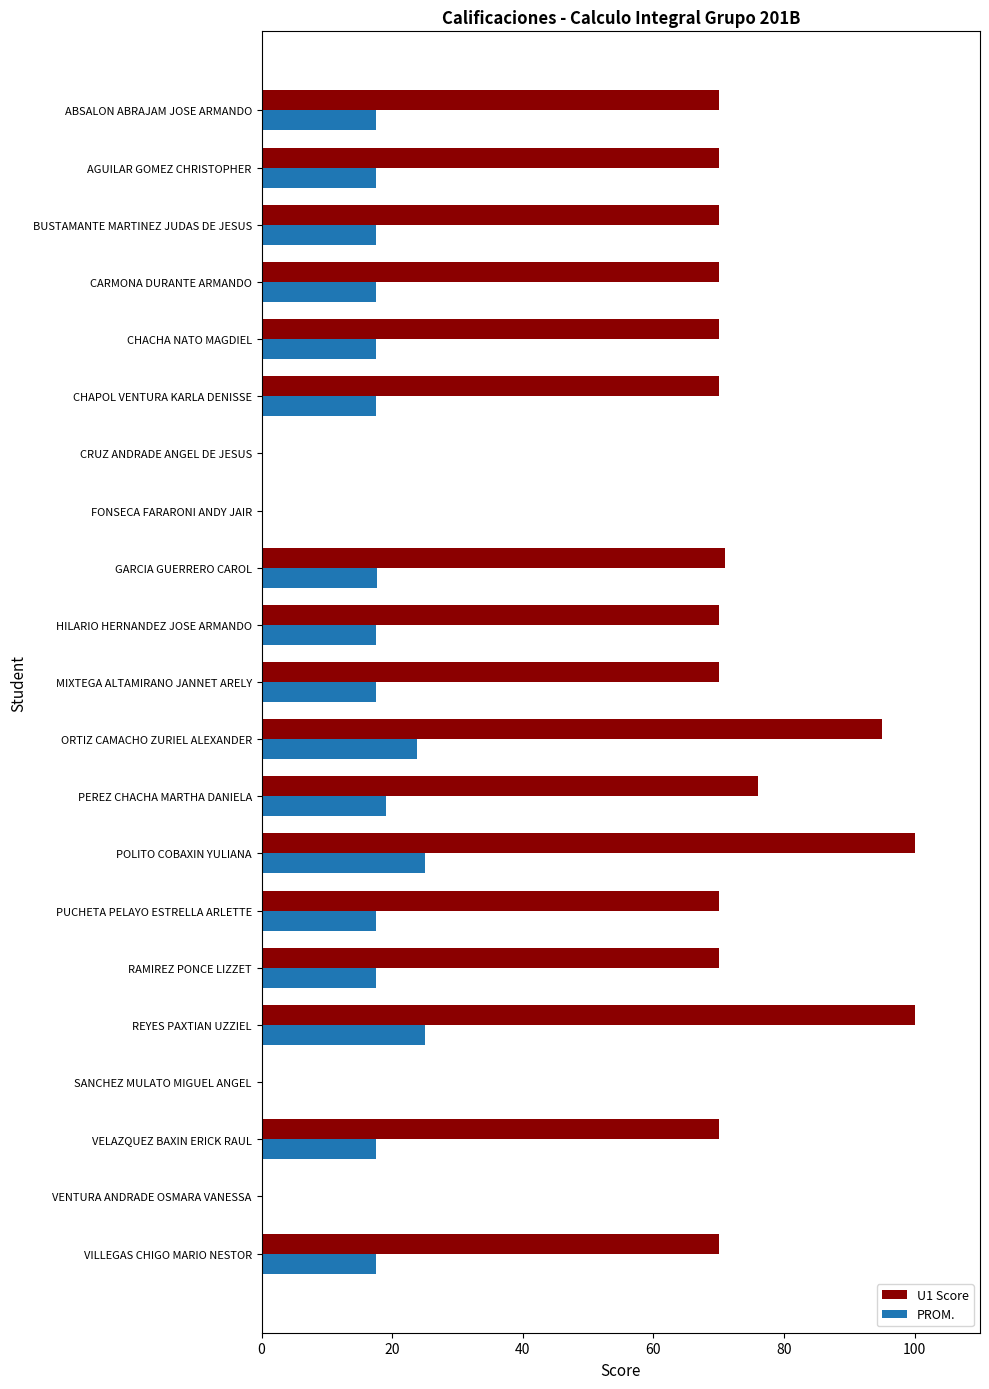

Which series changed the most between ABSALON ABRAJAM JOSE ARMANDO and CRUZ ANDRADE ANGEL DE JESUS?

U1 Score